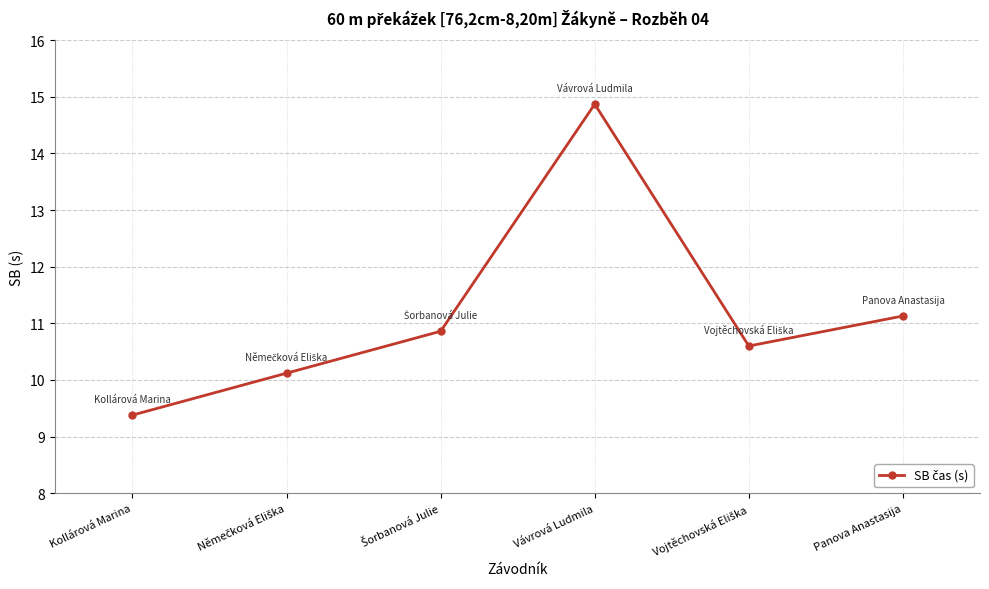

At which category does the data reach its first local peak?

Vávrová Ludmila